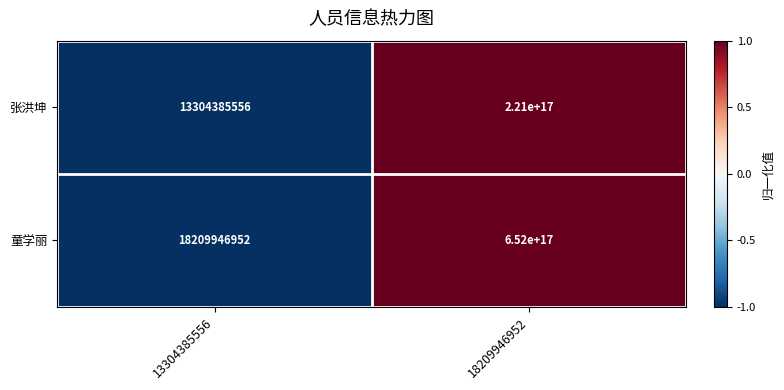

The 张洪坤 series shows 3642547914 at 13304385556. True or false?

False